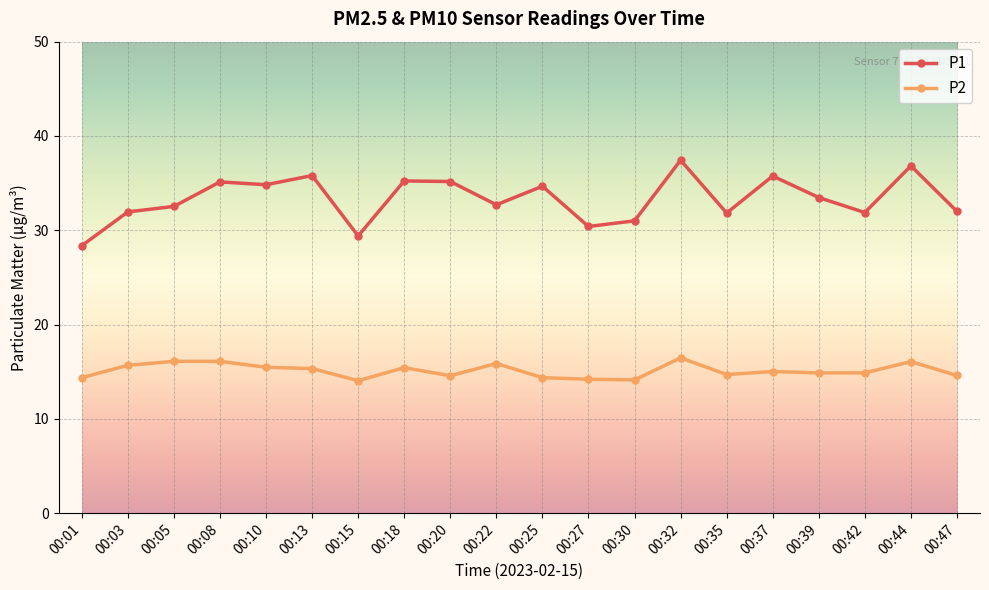

List the series in order of their peak value, highest first.

P1, P2